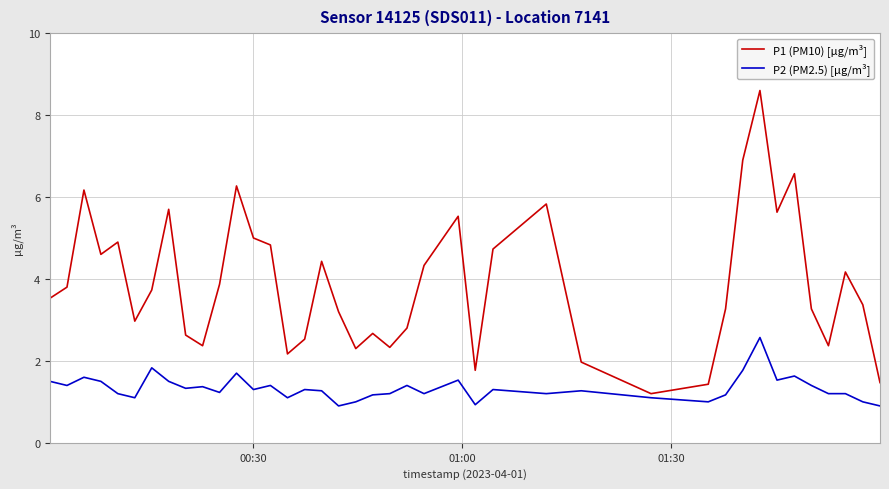

True or false: P1 (PM10) [µg/m³] and P2 (PM2.5) [µg/m³] intersect in this chart.

False